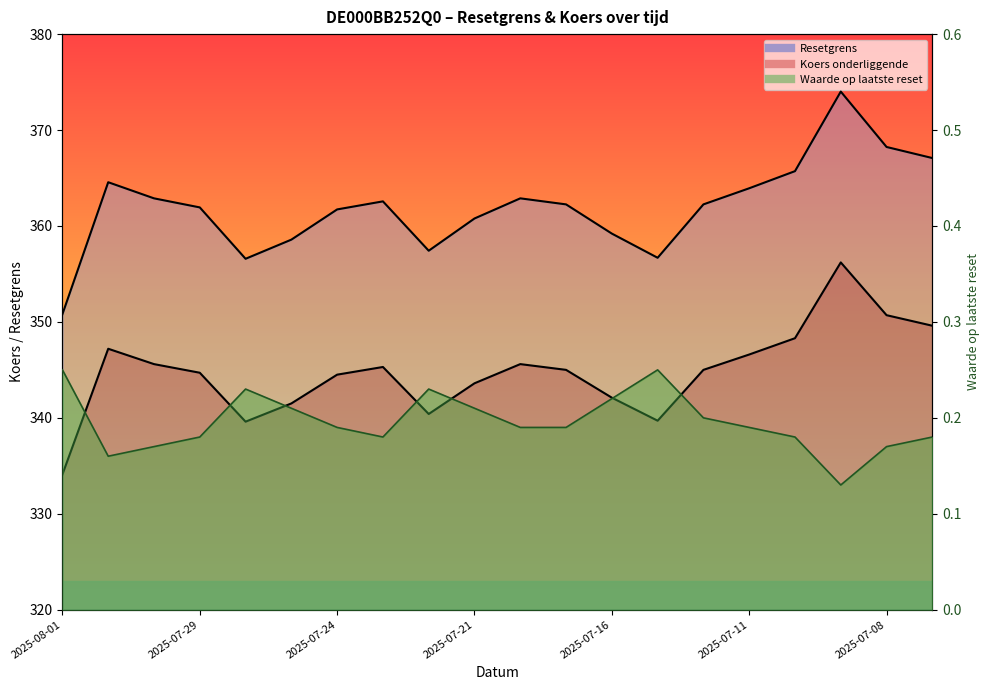

Which category has the lowest value across all series?

2025-07-09